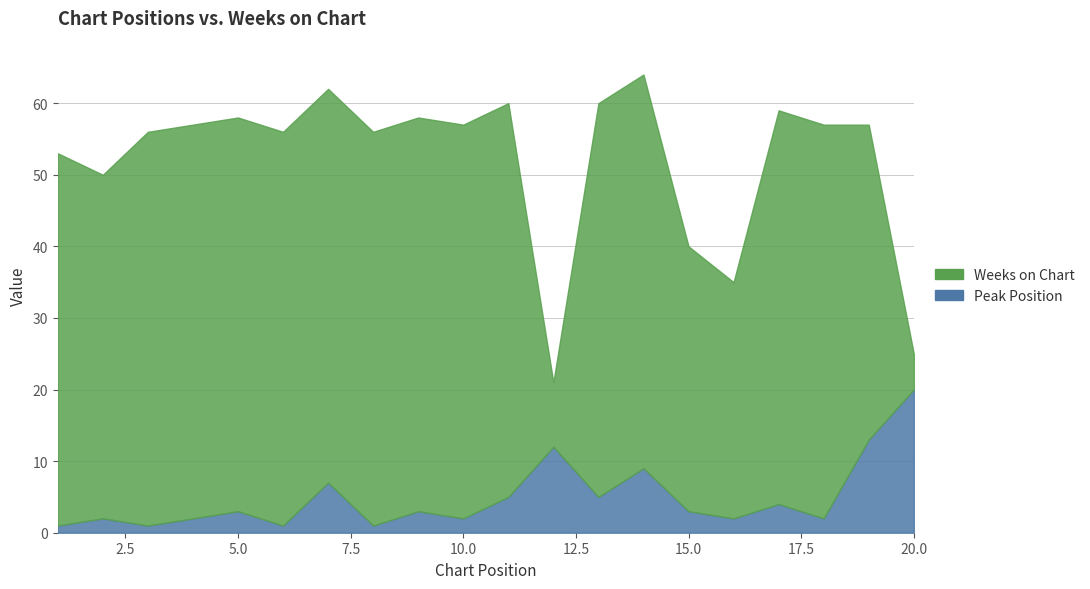

What is the sum of all Weeks on Chart values?

943